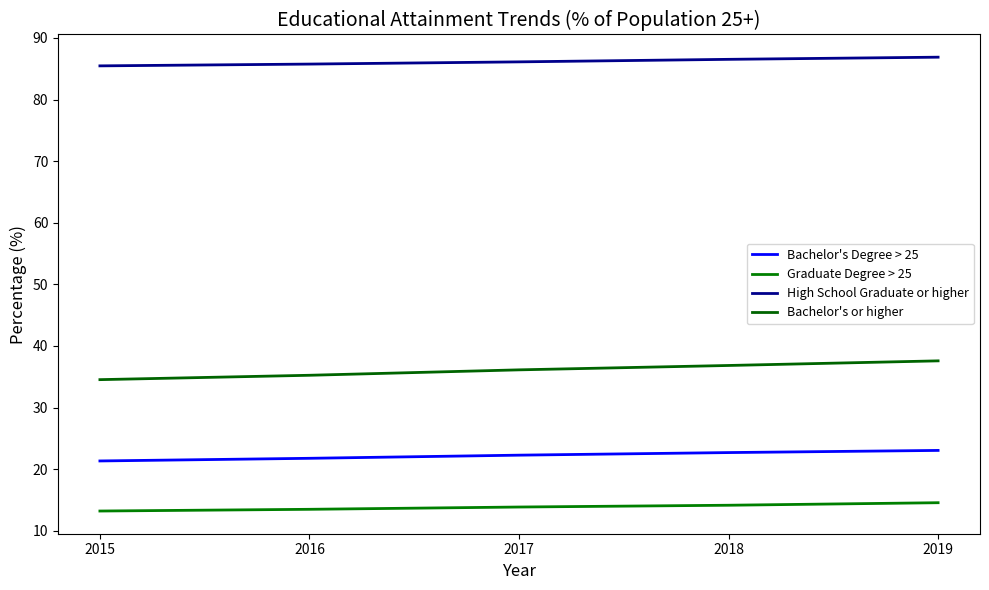

Does the chart have visible grid lines?

No